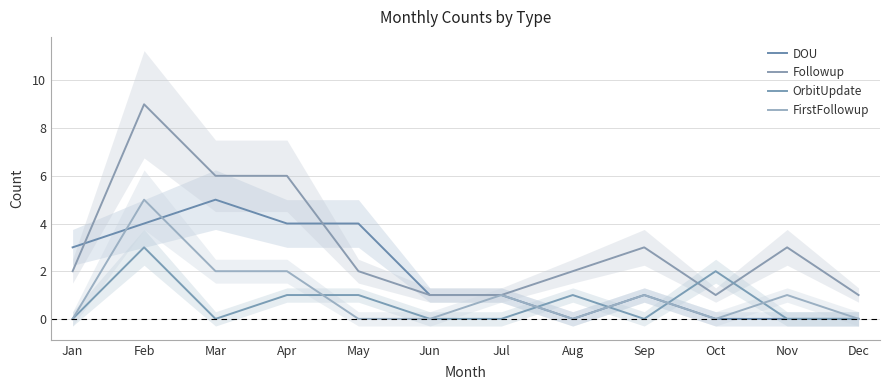

Is the value of DOU at Oct greater than the value of Followup at Jan?

No